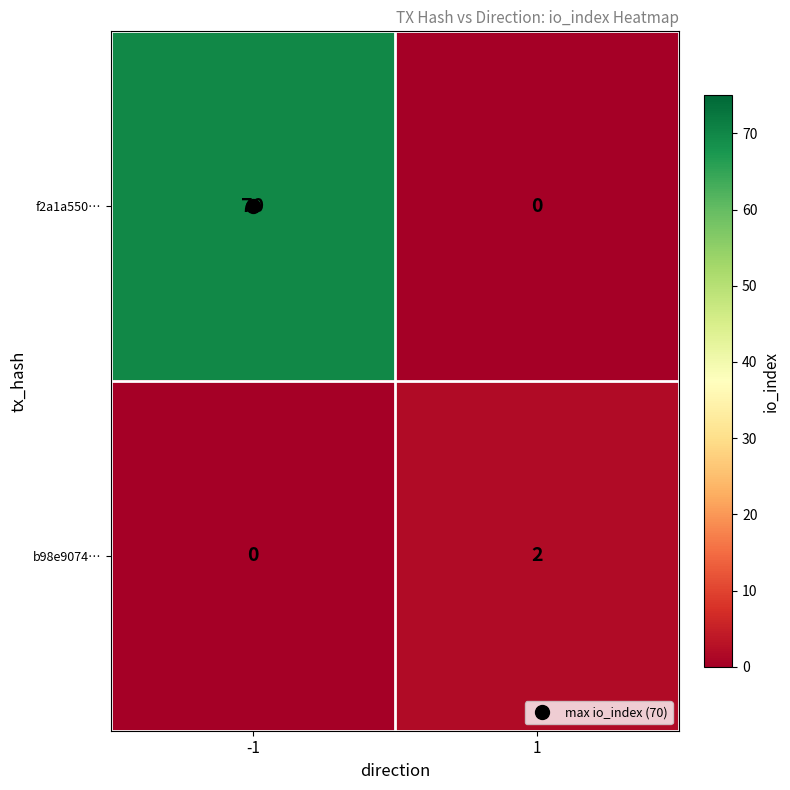

Is it true that b98e9074… equals -1 at -1?

False